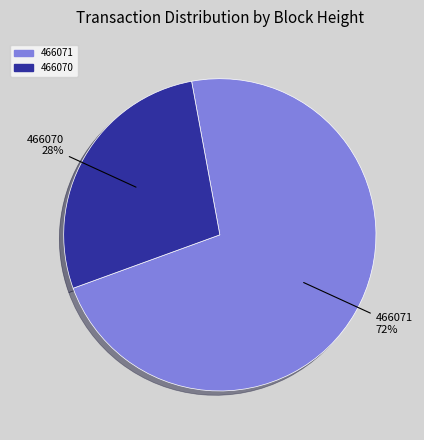

What is the ratio of the value at 466070 to the value at 466071?

0.4